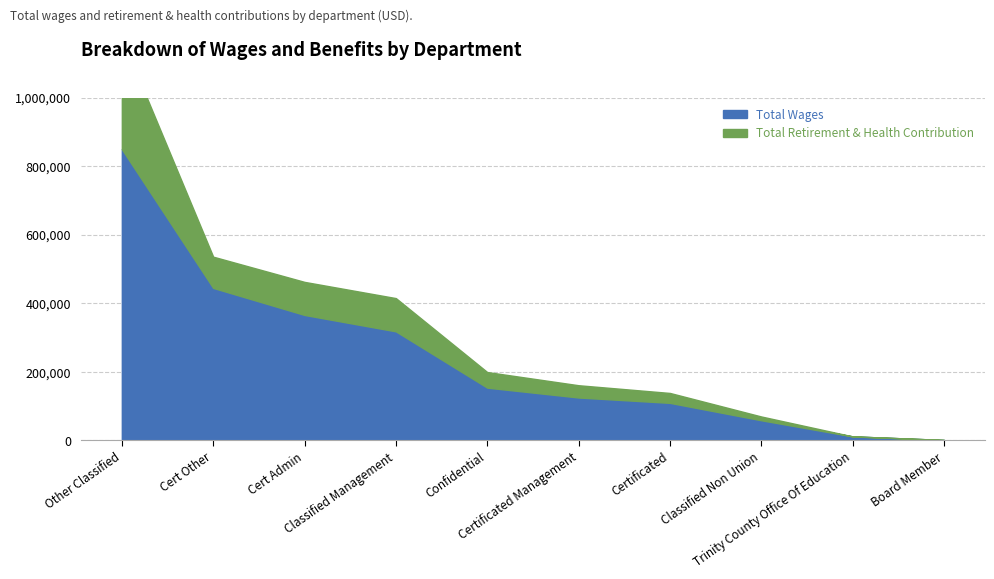

Reading left to right, extract all data points from this chart.

Total Wages: Other Classified=849962	Cert Other=445024	Cert Admin=366161	Classified Management=318321	Confidential=154106	Certificated Management=125347	Certificated=109733	Classified Non Union=58965	Trinity County Office Of Education=11893	Board Member=1500
Total Retirement & Health Contribution: Other Classified=1174690	Cert Other=536155	Cert Admin=462599	Classified Management=415292	Confidential=199611	Certificated Management=161112	Certificated=138599	Classified Non Union=69981	Trinity County Office Of Education=11893	Board Member=1500